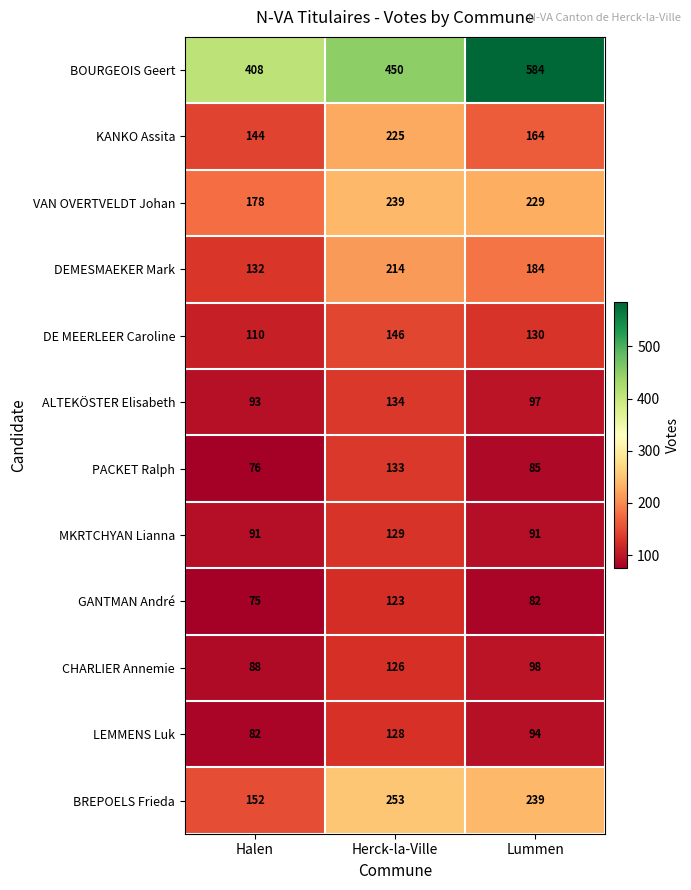

At which category is the sum across all series the highest?

Herck-la-Ville